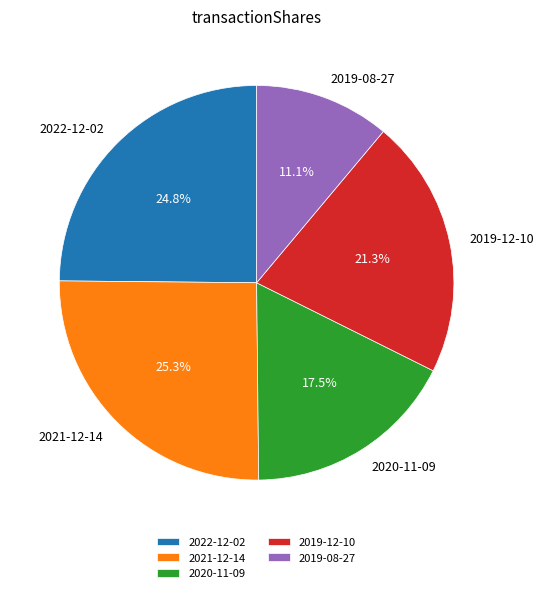

Is 2021-12-14 the majority of the pie?

No